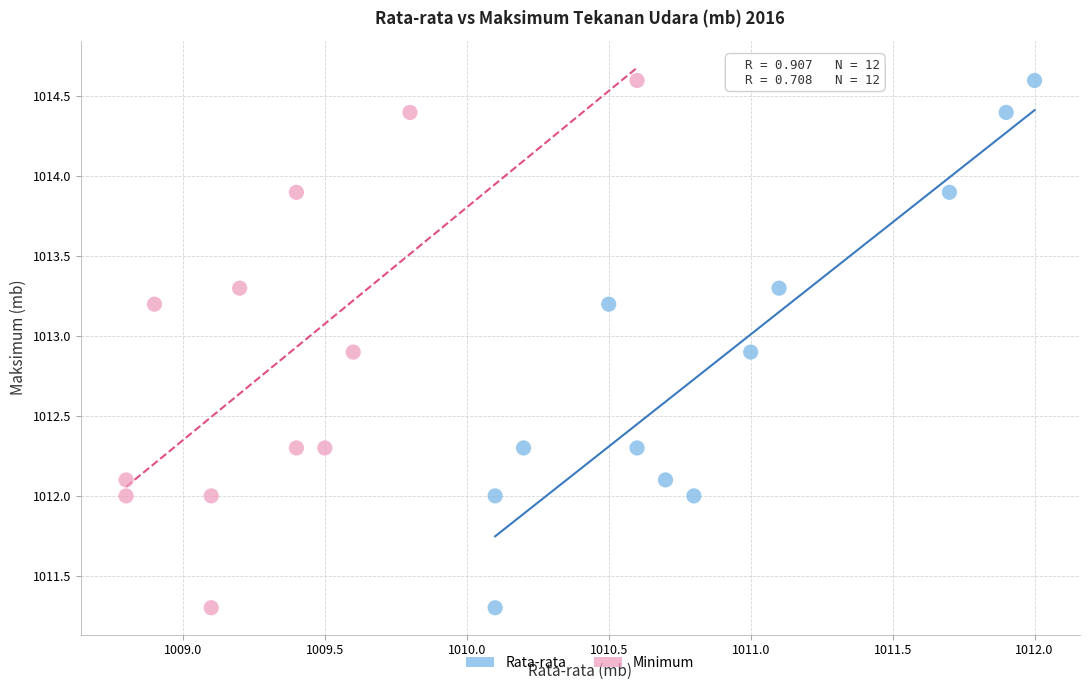

What are all the series names shown in the legend?

Rata-rata, Minimum